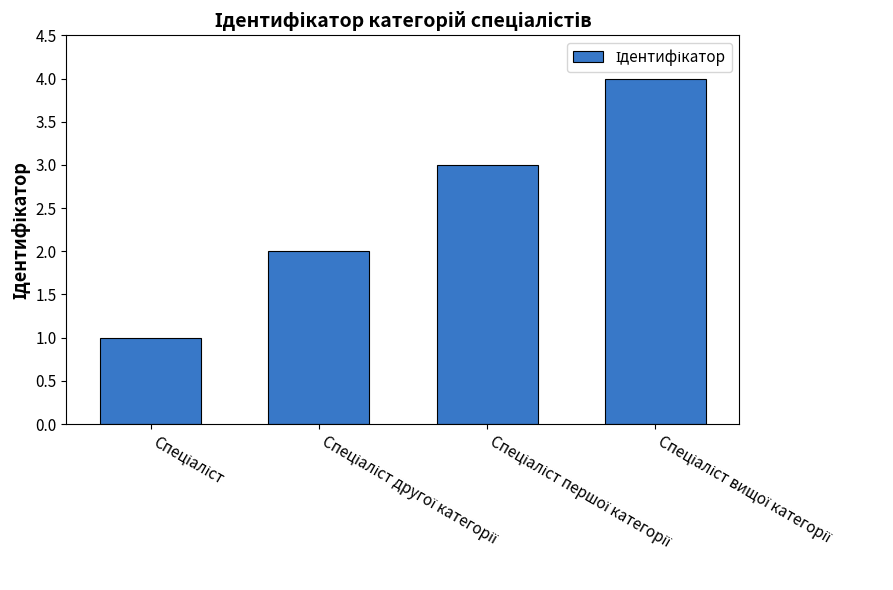

What is the greatest value displayed?

4